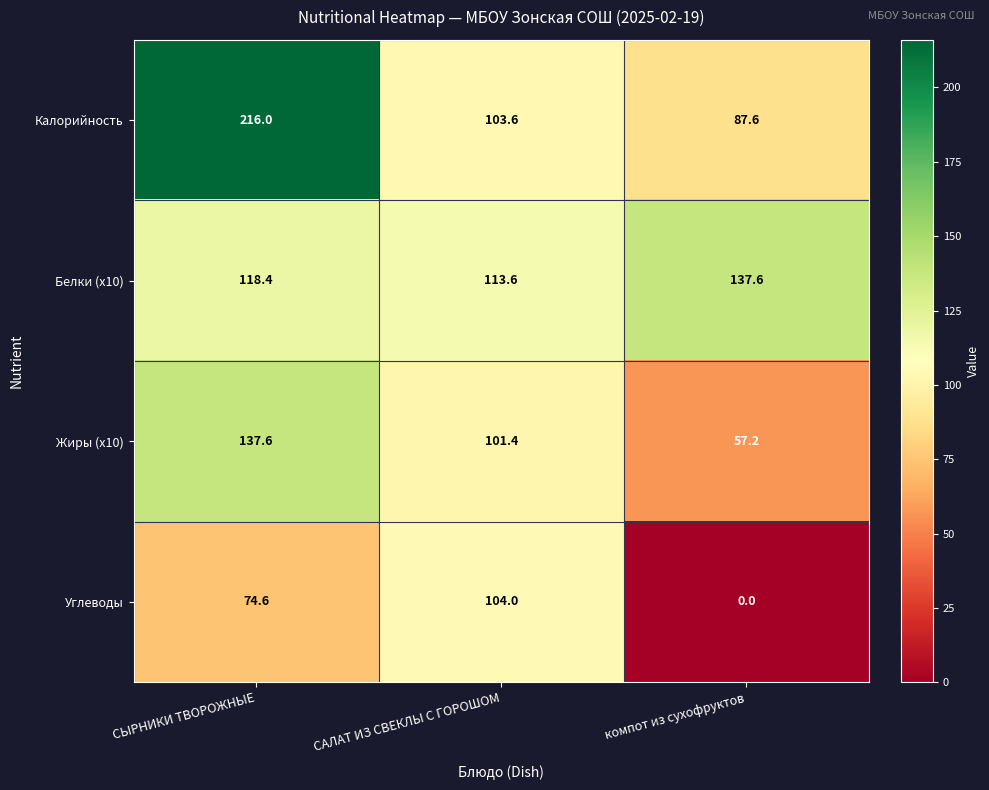

At which label does Калорийность first exceed 103?

СЫРНИКИ ТВОРОЖНЫЕ